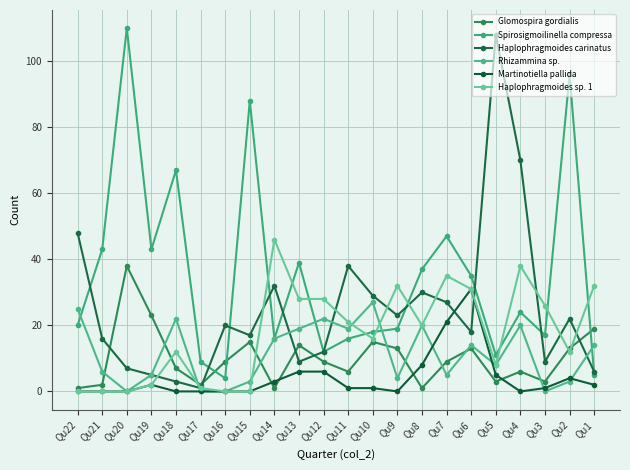

Reading left to right, list all the values displayed in this chart.

Glomospira gordialis: 1	2	38	23	7	2	9	15	1	14	9	6	15	13	1	9	13	3	6	3	13	19
Spirosigmoilinella compressa: 20	43	110	43	67	9	4	88	16	39	12	16	18	19	37	47	35	11	24	17	96	5
Haplophragmoides carinatus: 48	16	7	5	3	1	20	17	32	9	12	38	29	23	30	27	18	108	70	9	22	6
Rhizammina sp.: 25	6	0	5	22	0	0	3	16	19	22	19	27	4	20	5	14	8	20	0	3	14
Martinotiella pallida: 0	0	0	2	0	0	0	0	3	6	6	1	1	0	8	21	31	5	0	1	4	2
Haplophragmoides sp. 1: 0	0	0	2	12	1	0	0	46	28	28	21	16	32	20	35	31	8	38	26	12	32